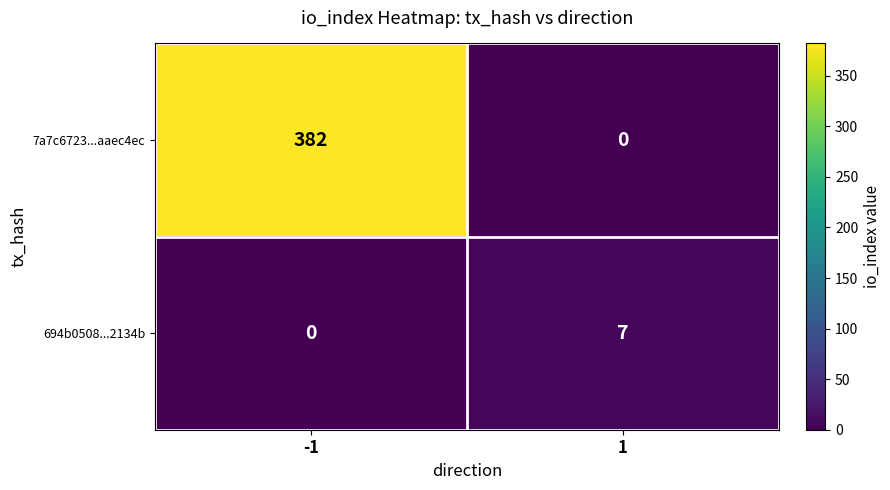

Is it true that 7a7c6723...aaec4ec equals 382 at -1?

True